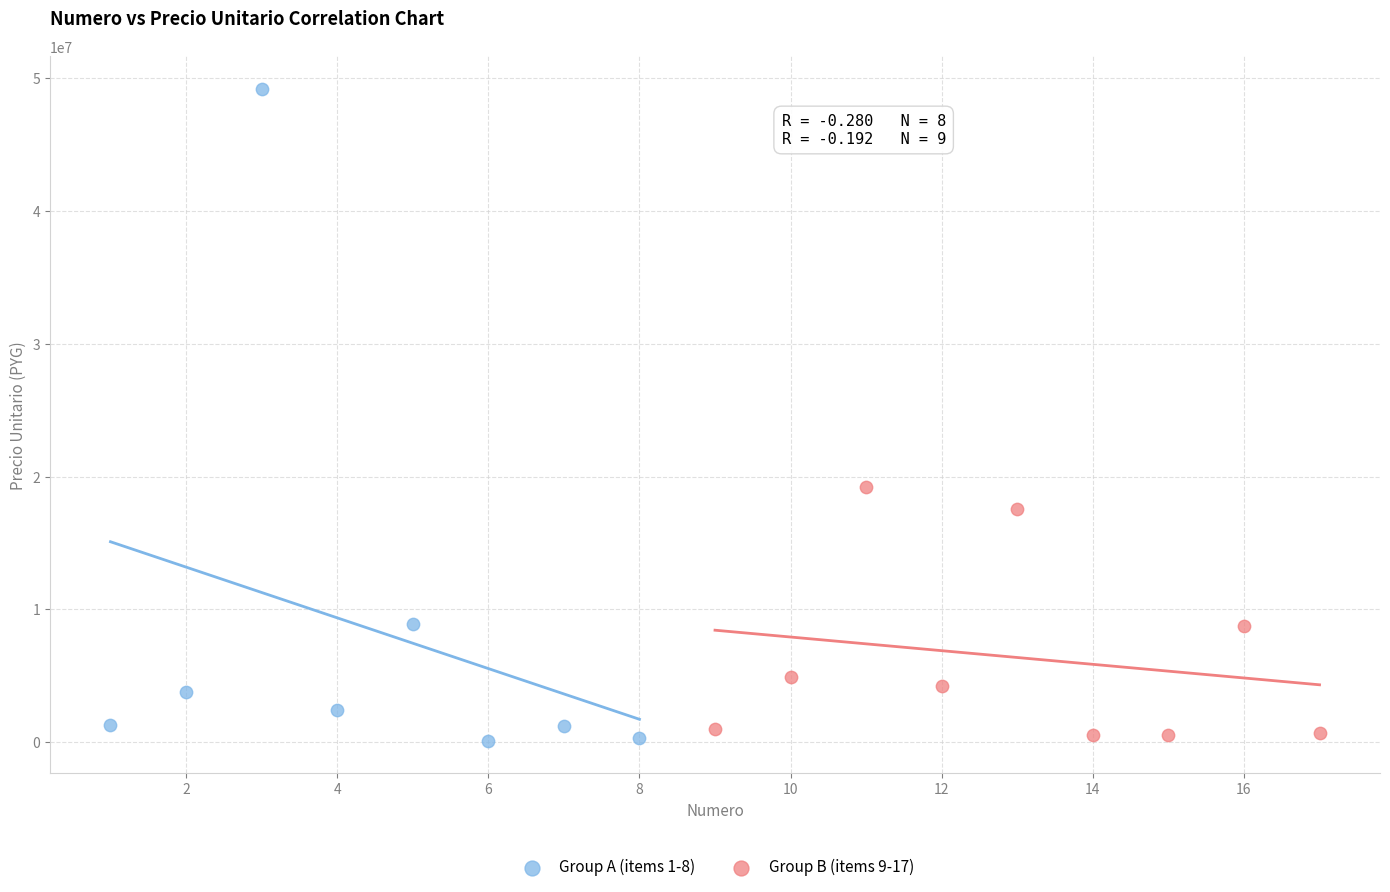

Which series reaches the maximum Y coordinate?

Group A (items 1-8)